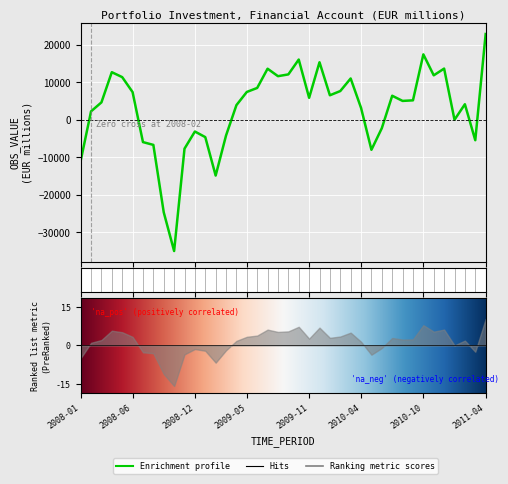

How many points are higher than both their immediate neighbors (excluding endpoints)?

10